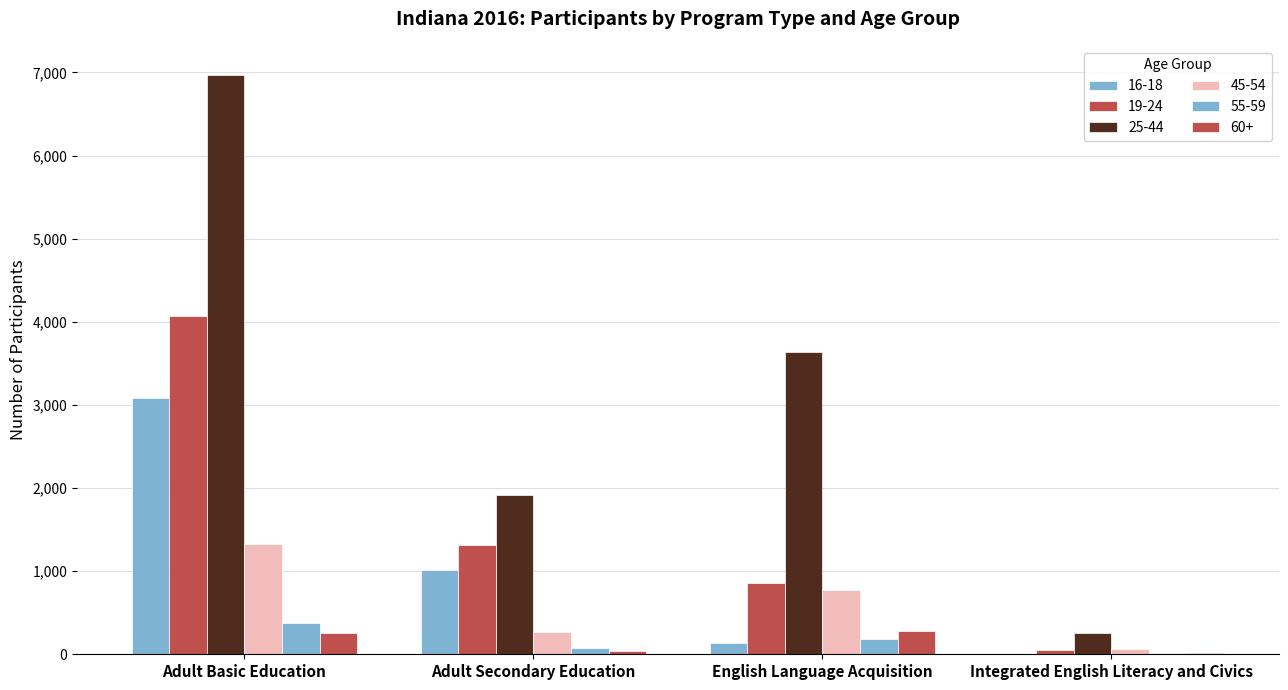

Rank the series by their maximum value, from lowest to highest.

60+, 55-59, 45-54, 16-18, 19-24, 25-44